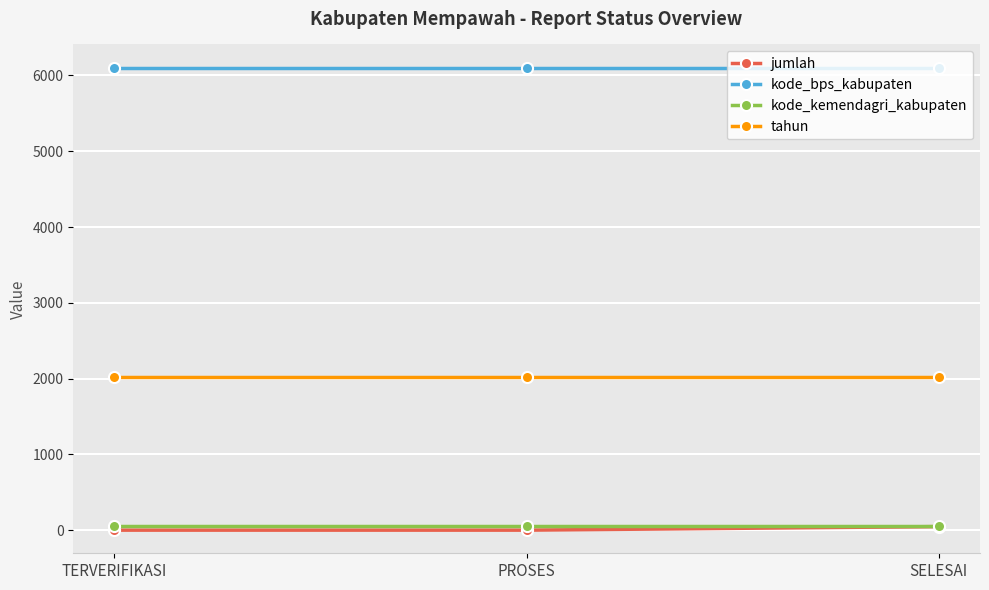

True or false: jumlah has a value of 0.0 at PROSES.

True